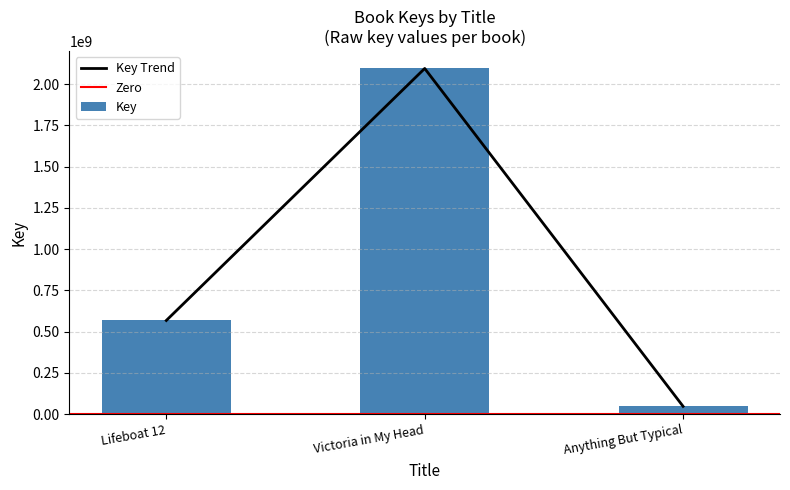

True or false: the data shows 46593613 at Anything But Typical.

True